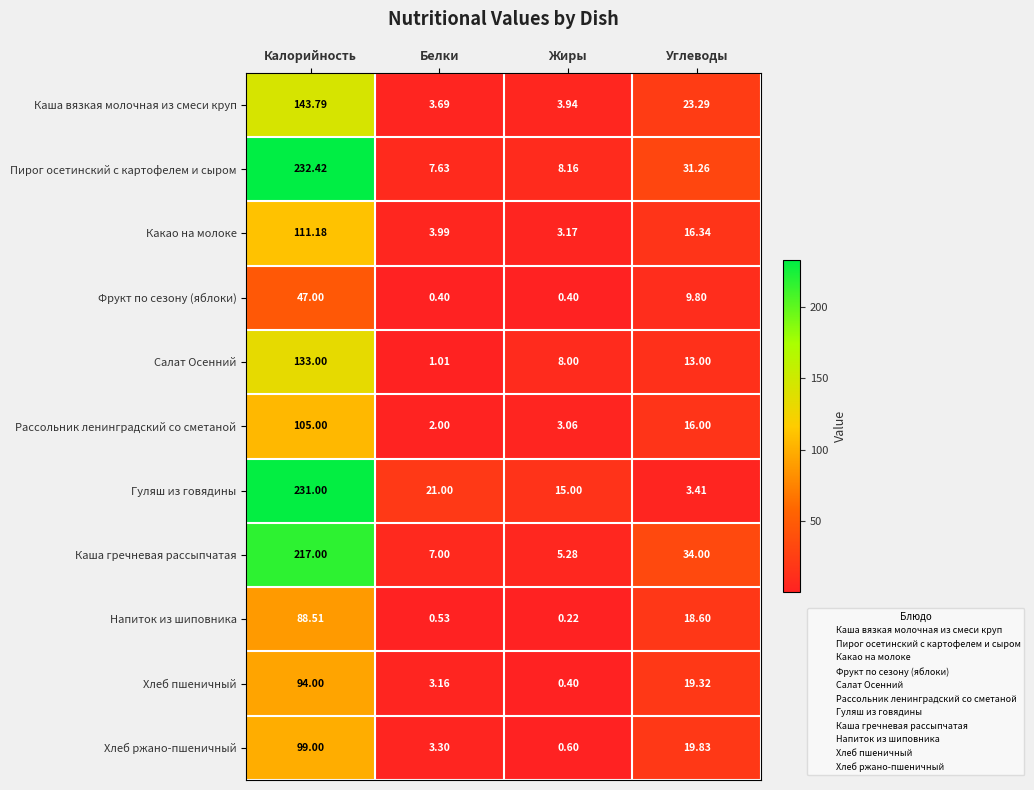

Which series has the largest total across all categories?

Пирог осетинский с картофелем и сыром